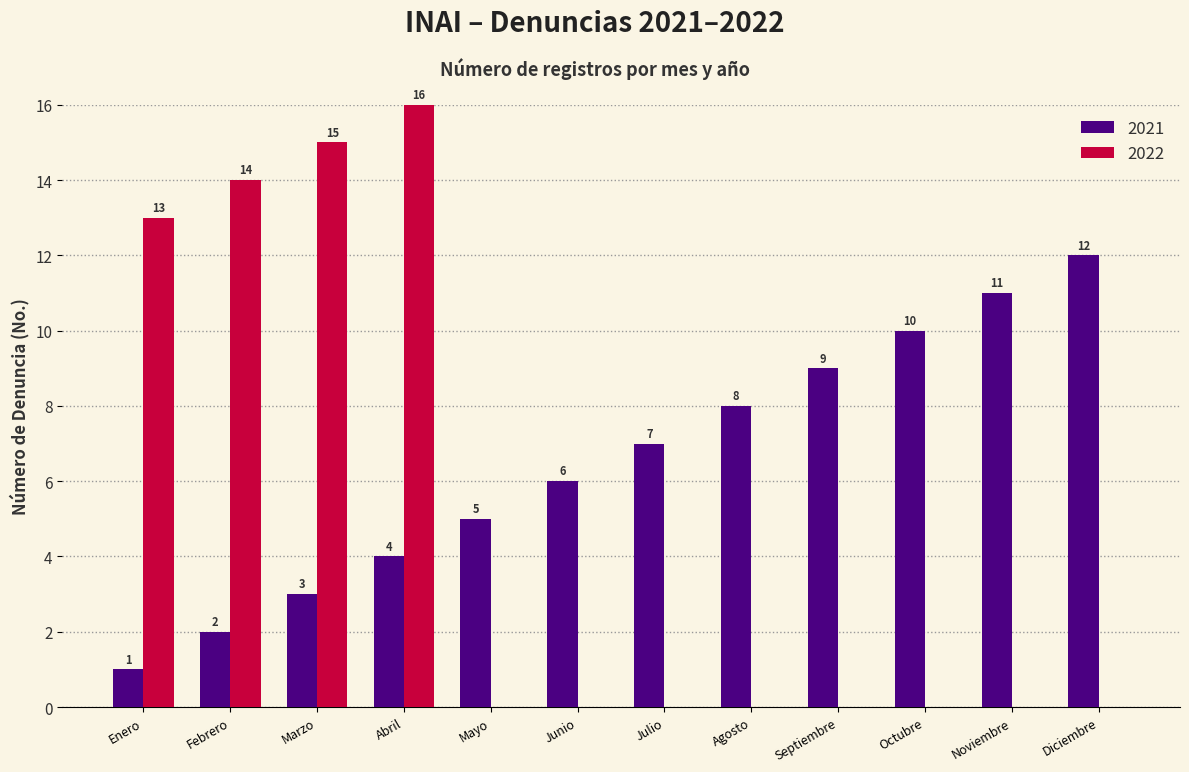

How many data points in 2022 are above 0?

4